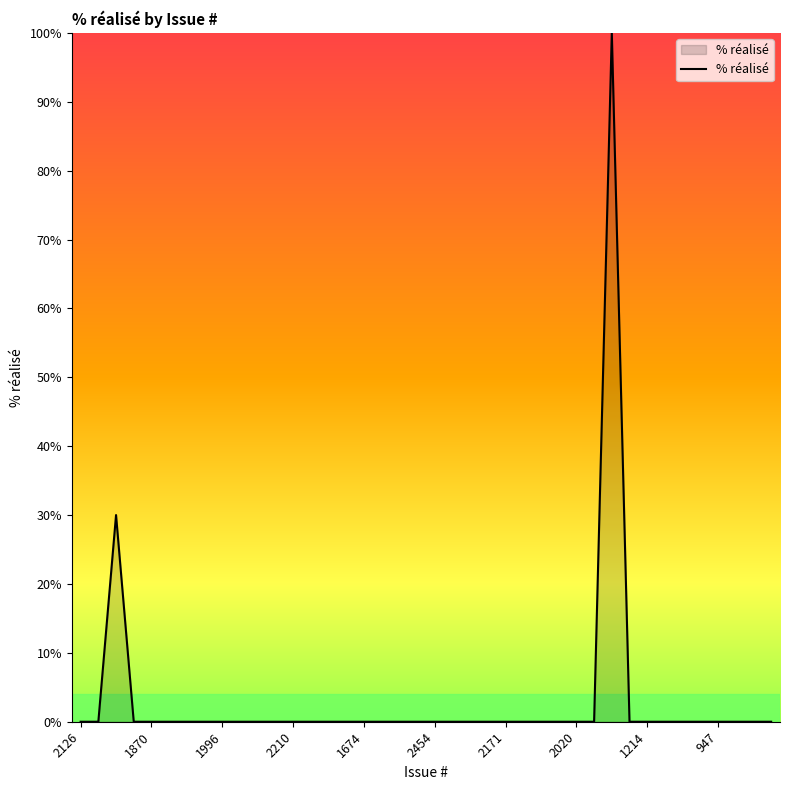

What is the maximum value shown in the chart?

100